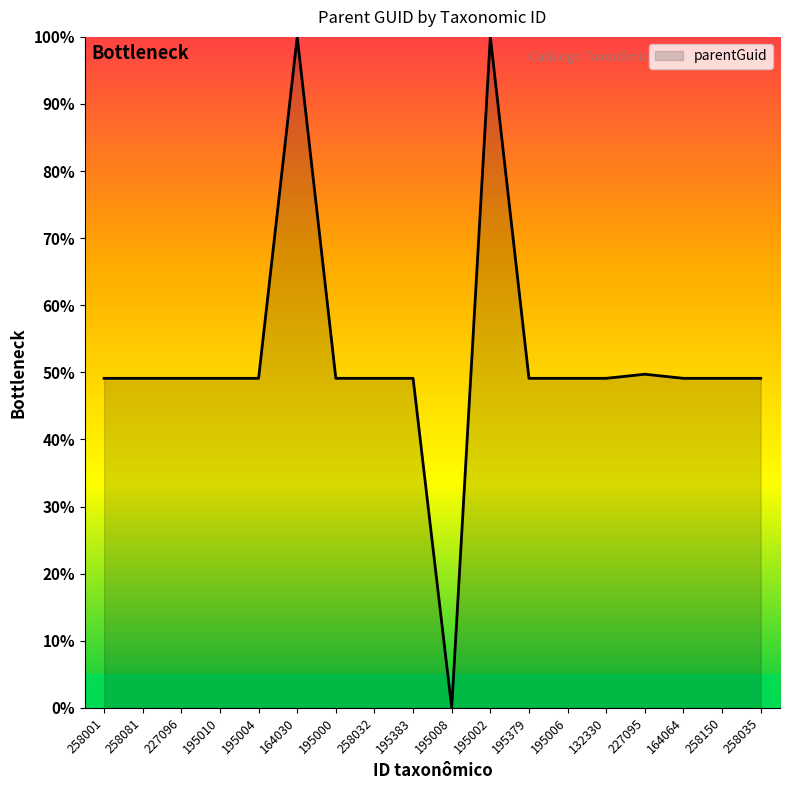

What is the difference between the maximum and minimum values?

100.0